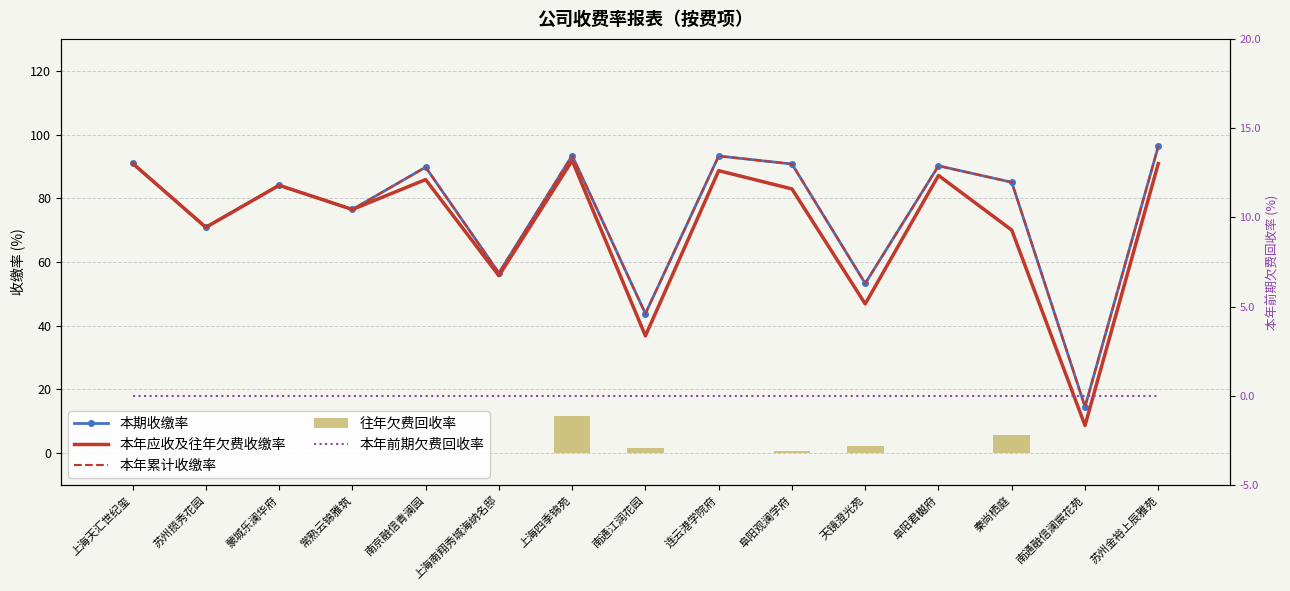

Which category has the lowest value across all series?

上海天汇世纪玺